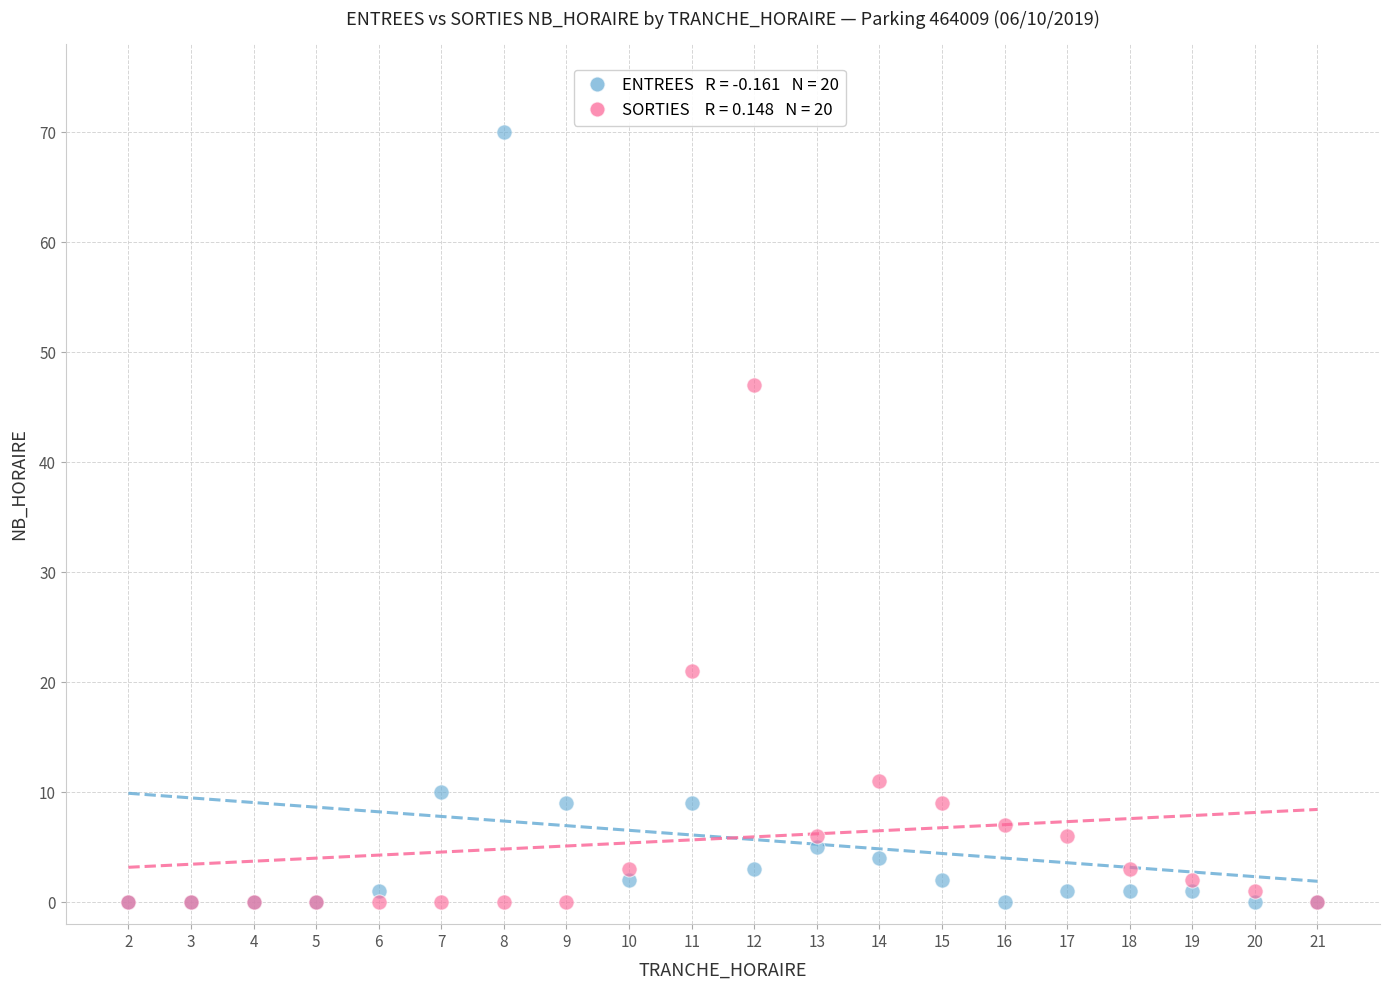

Across all series, what Y value is closest to 35?

47